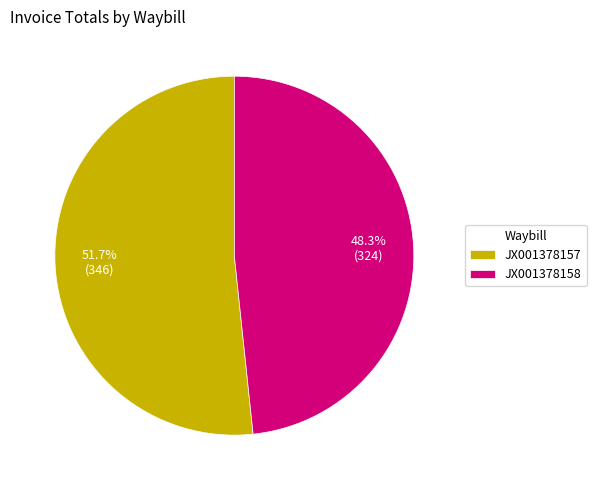

Is the sum of JX001378158 and JX001378157 greater than half?

Yes